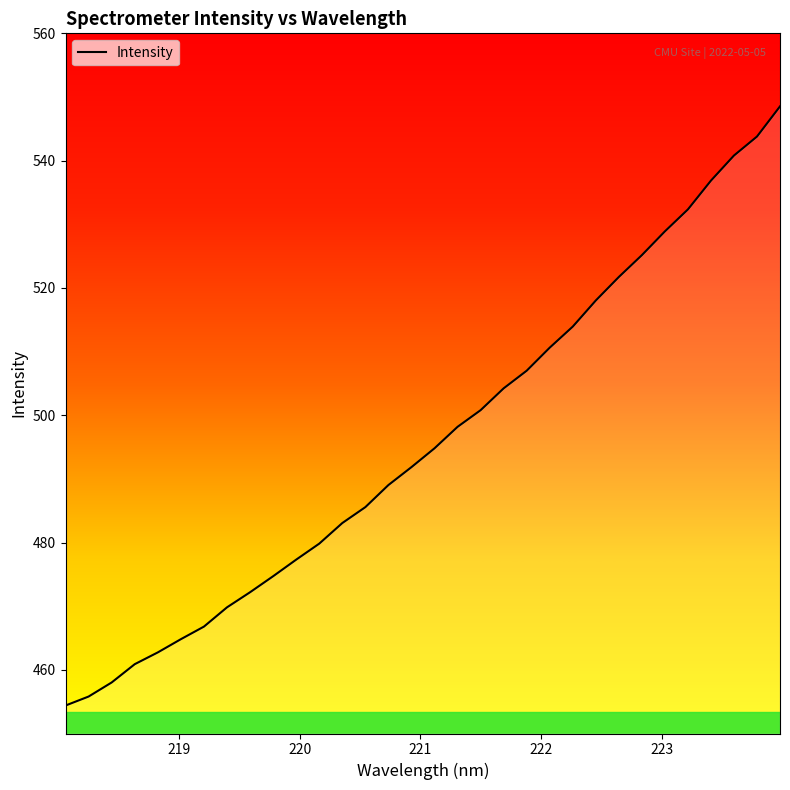

What is the minimum value shown in the chart?

454.4